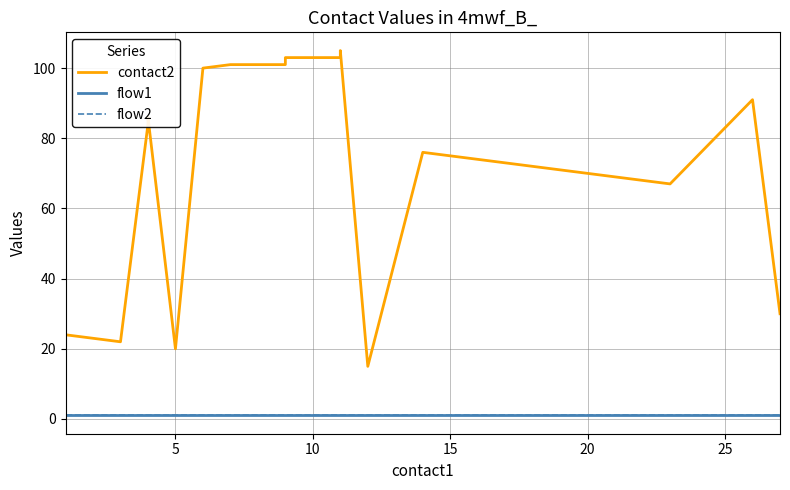

What is the highest value of the flow1 series?

1